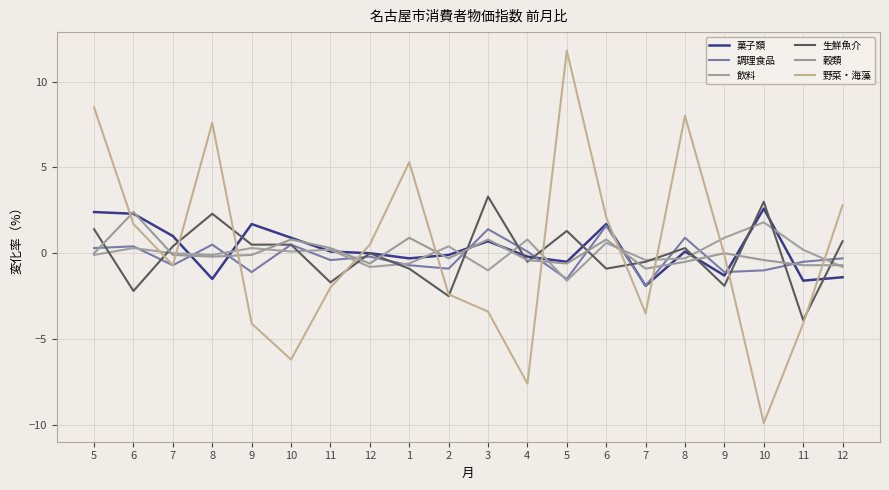

At which category does 穀類 reach its first local valley?

8